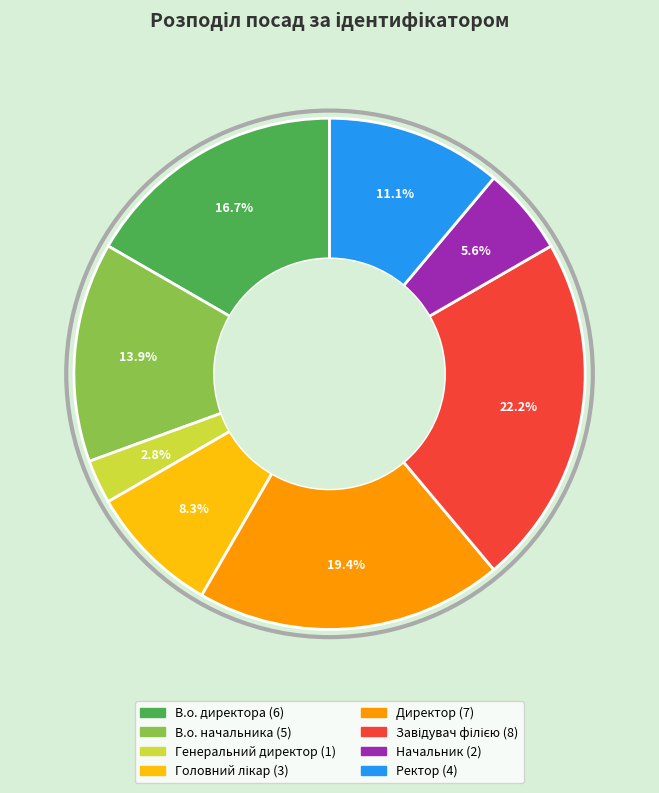

To the nearest percent, what is the combined percentage of Генеральний директор and Начальник?

8%